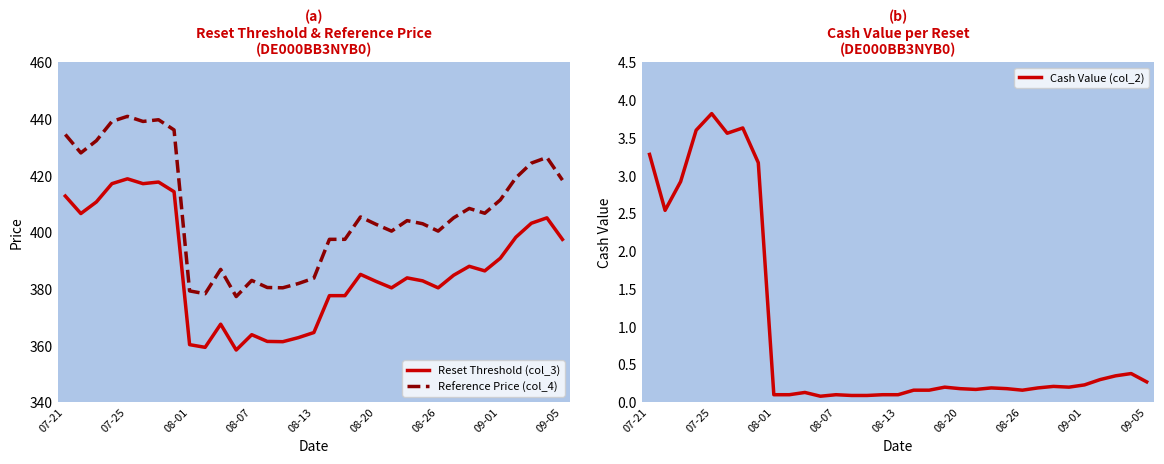

Which series has the largest total across all categories?

Reference Price (col_4)